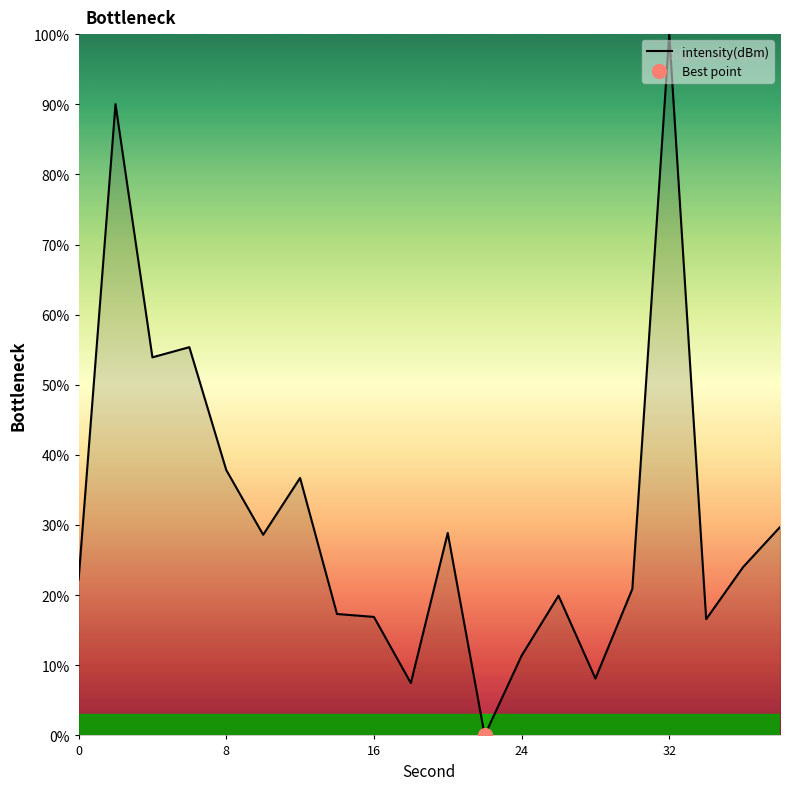

What is the highest value of the intensity(dBm) series?

100.0